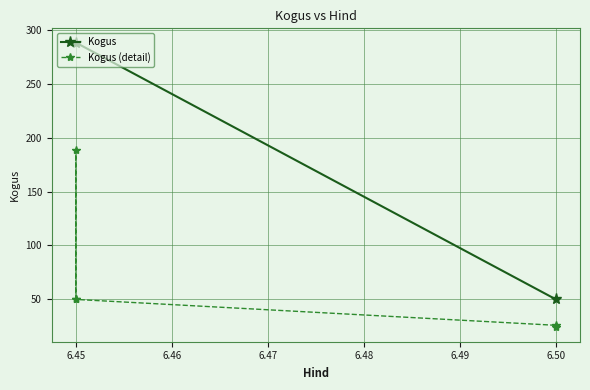

Where is the data nearest to the value 106?

6.45